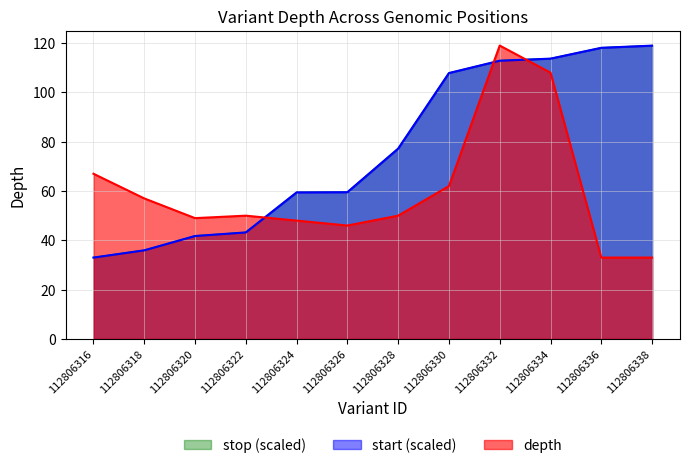

What is the maximum value shown in the chart?

119.0